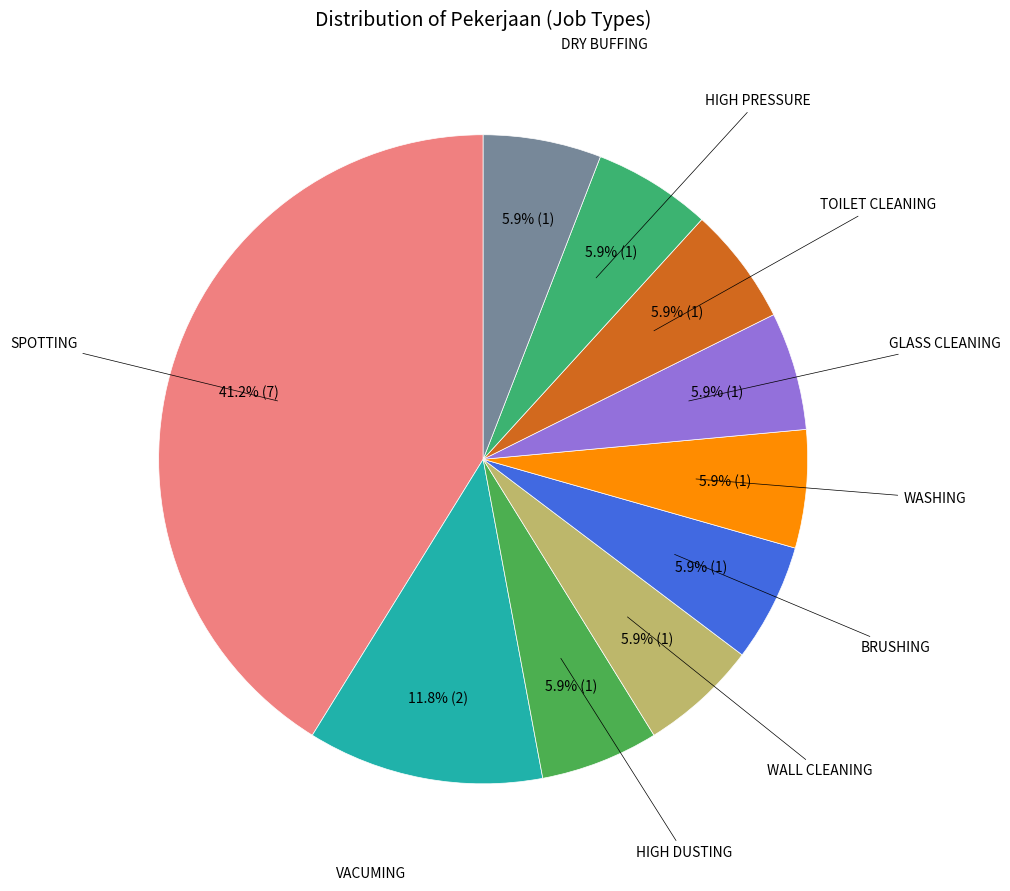

To the nearest percent, what is the average slice percentage?

10%